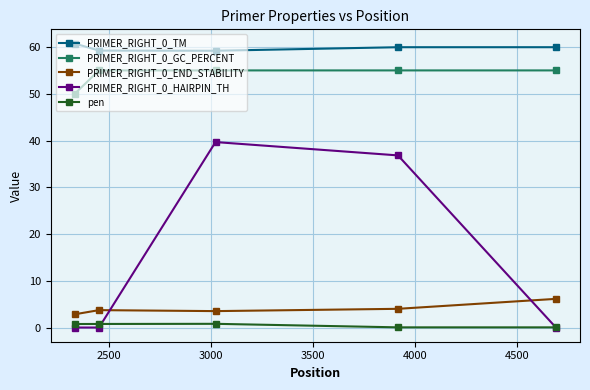

What is the greatest value displayed?

60.8